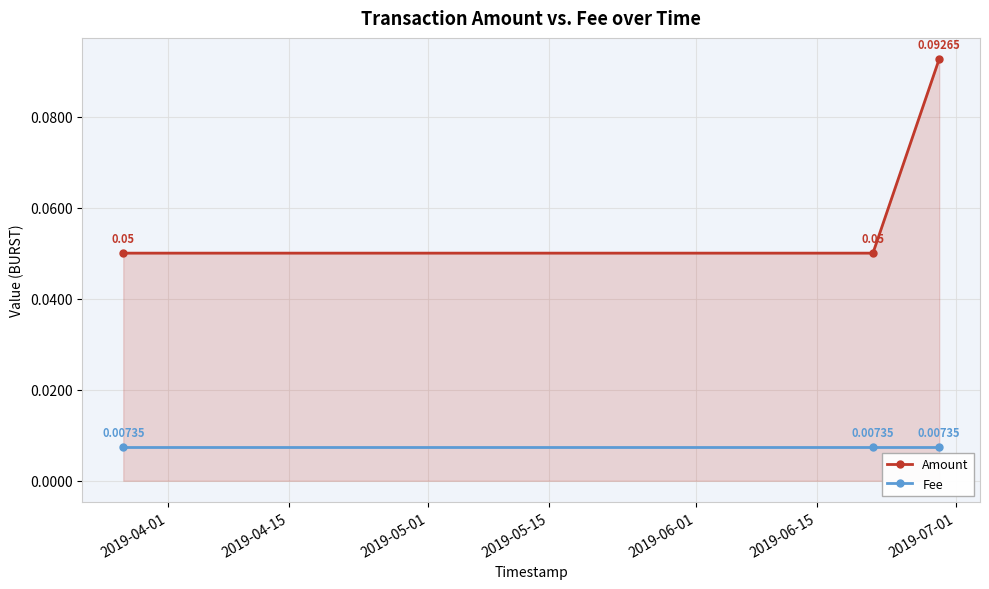

What are all the series names shown in the legend?

Amount, Fee